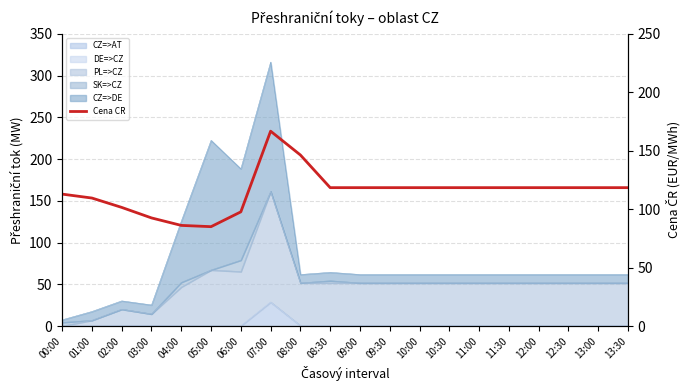

What is the value of the 17th point from the left?

118.4